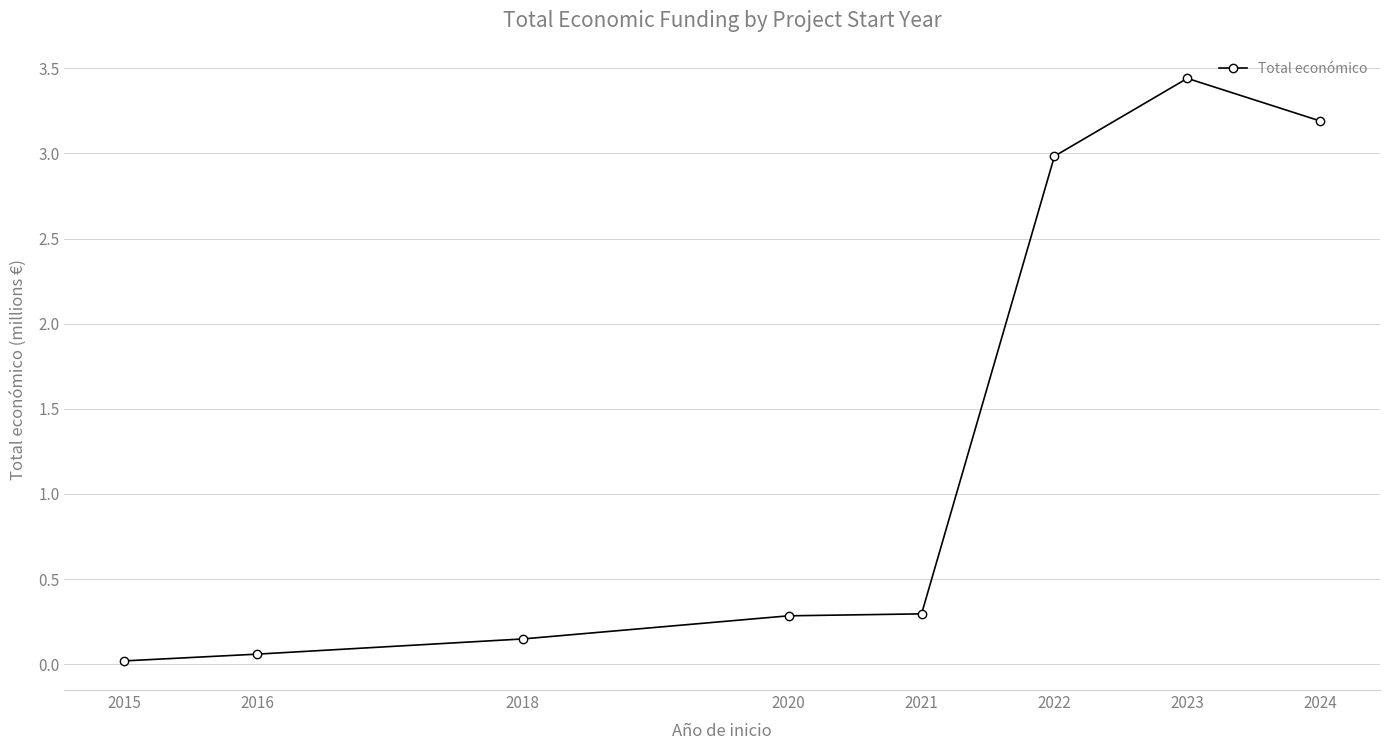

What is the change in value from 2021 to 2022?

+2.7